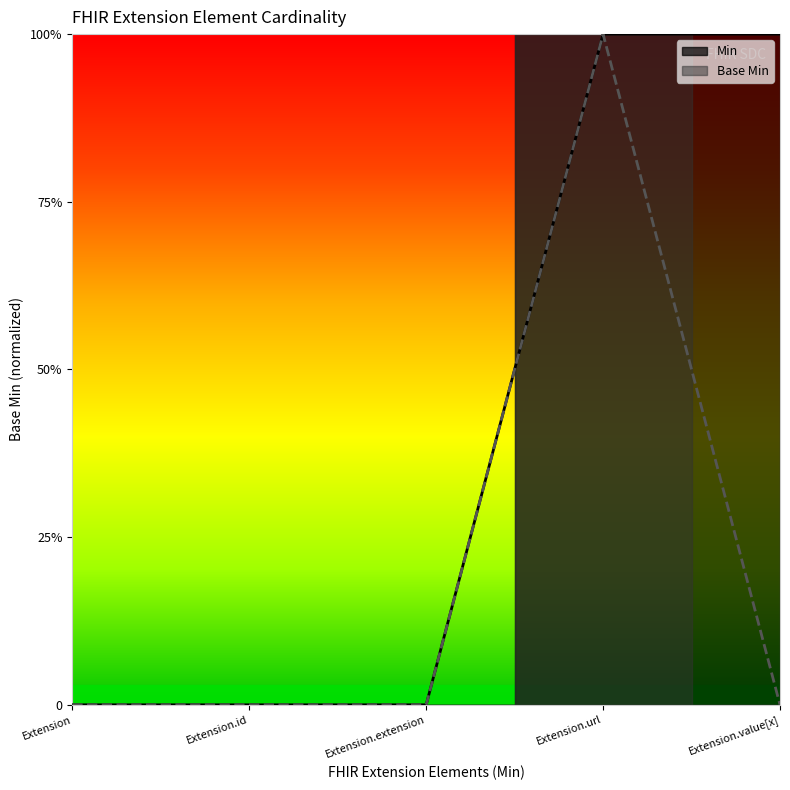

What is the change in value from Extension.url to Extension.value[x]?

-1